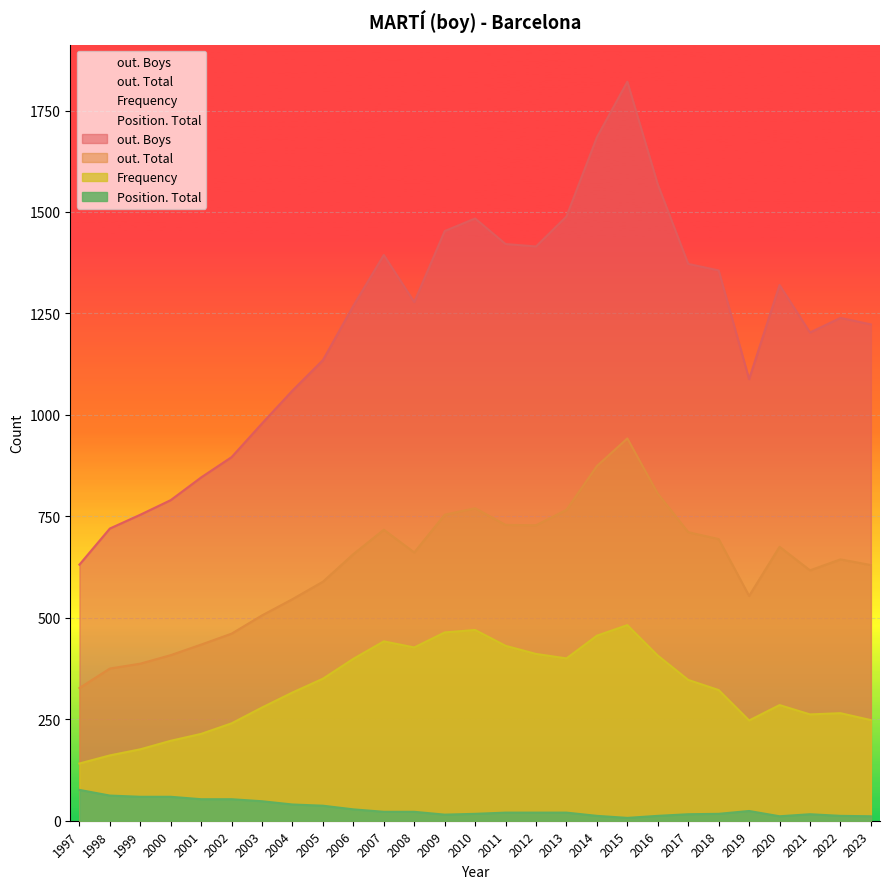

Which series has the widest spread of values?

out. Boys